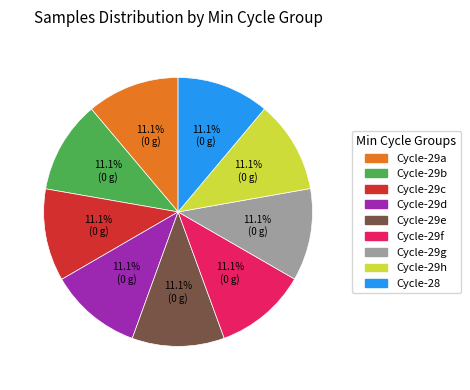

Is there a majority slice in this chart?

No